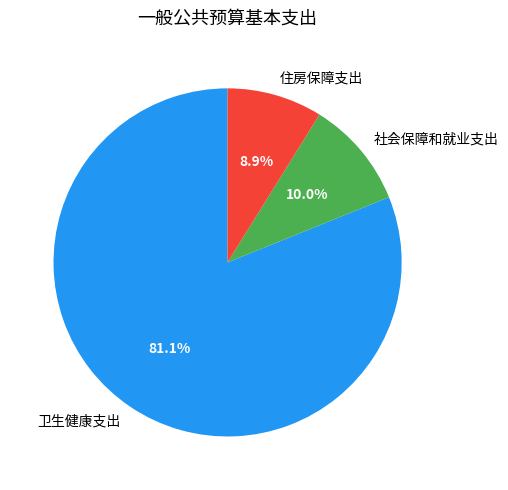

How many segments does this pie chart have?

3